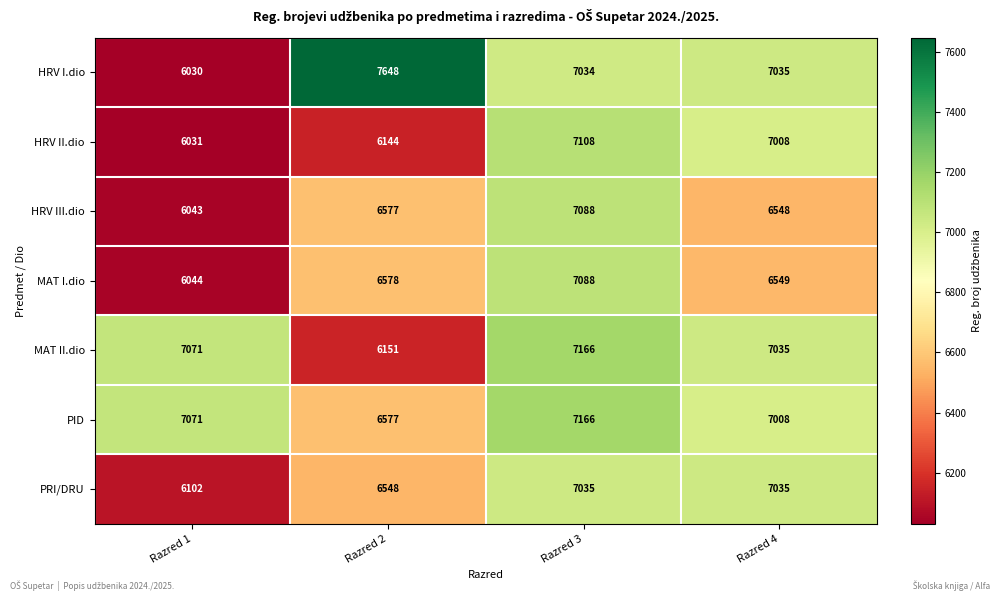

What is the total value across all series at Razred 3?

49685